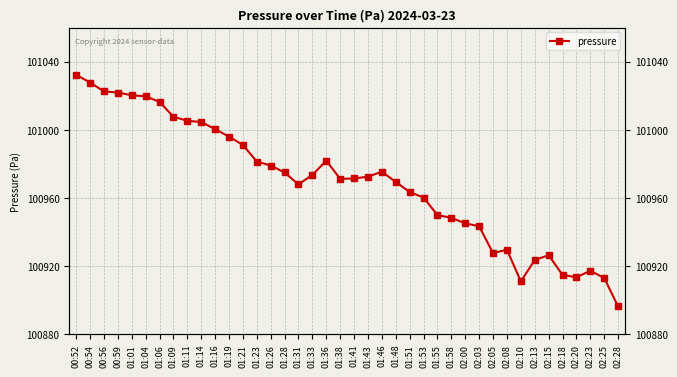

Approximately how many times larger is the value at 02:18 compared to 01:04?

1.0